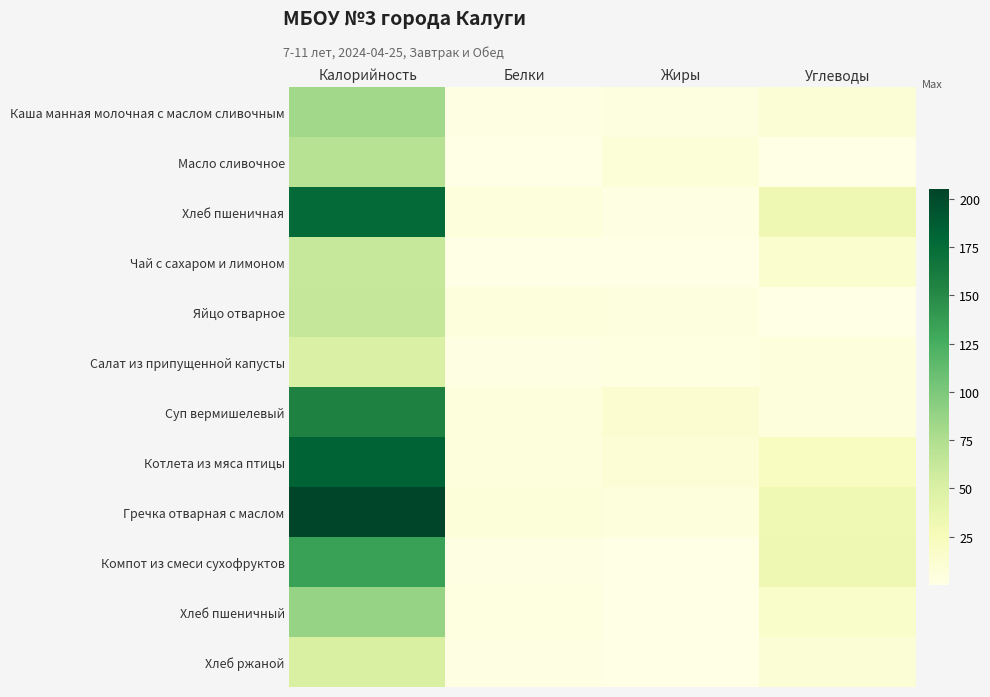

Which series has the widest spread of values?

Гречка отварная с маслом